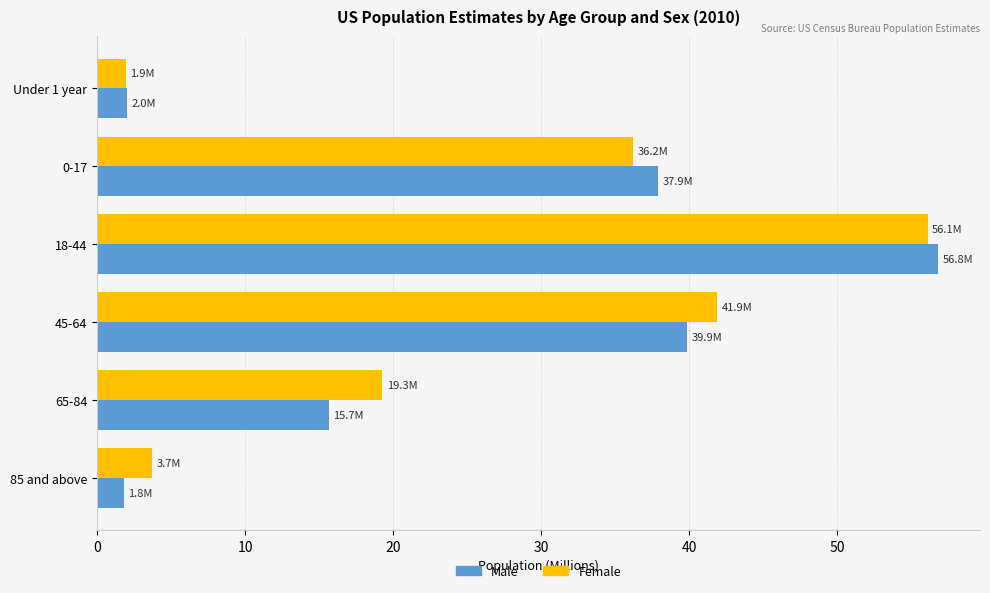

What is the sum of all Male values?

154.1